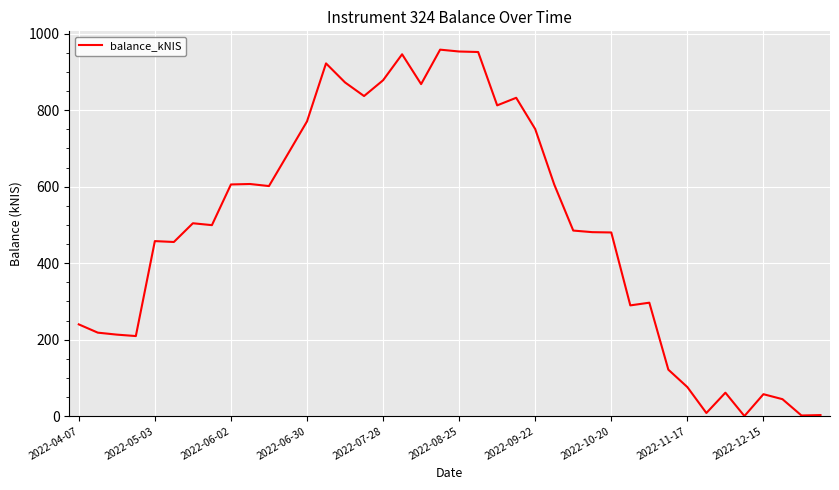

What is the greatest value displayed?

958.6